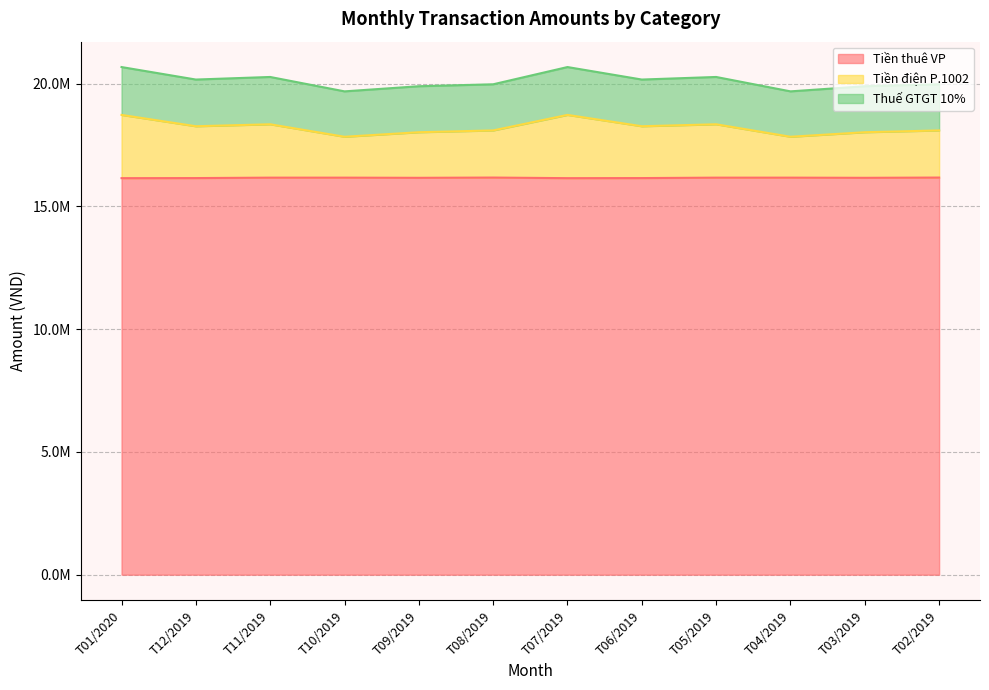

Does the chart have visible grid lines?

Yes